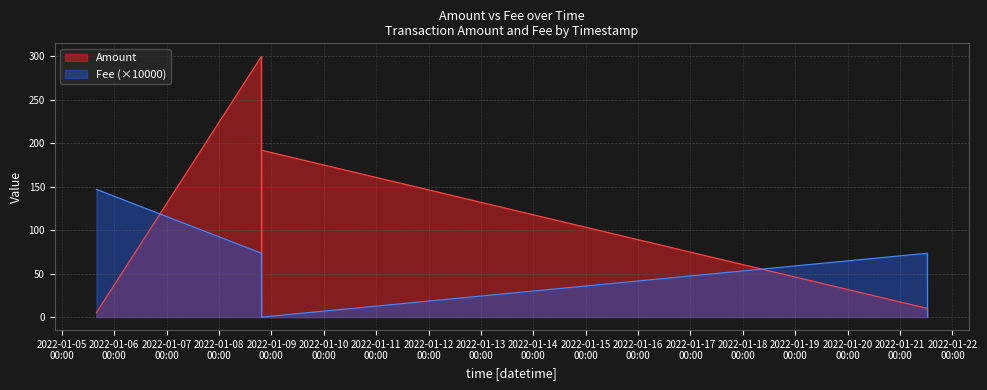

True or false: Amount and Fee cross at least once.

False